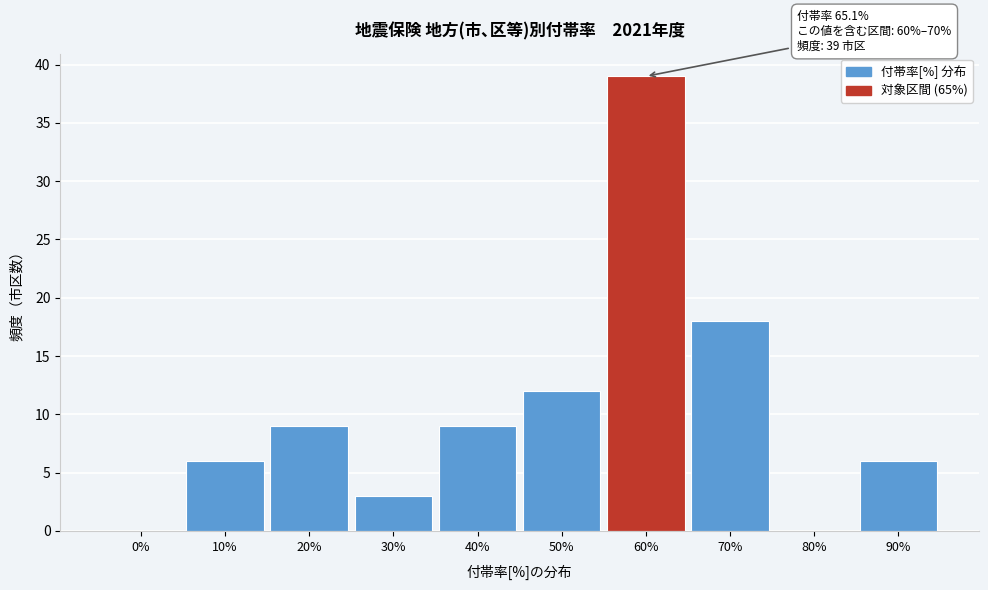

Reading left to right, what are all the values shown in this chart?

0%=0	10%=6	20%=9	30%=3	40%=9	50%=12	60%=39	70%=18	80%=0	90%=6